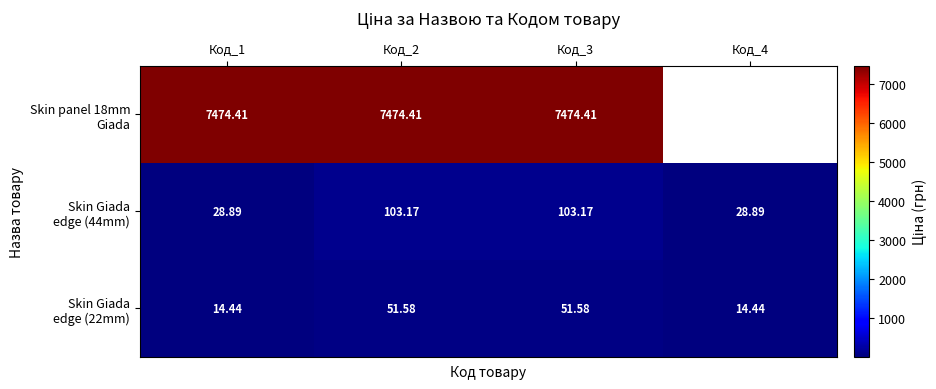

Between Код_3 and Код_4, which series saw the biggest shift?

Skin Giada edge (44mm)